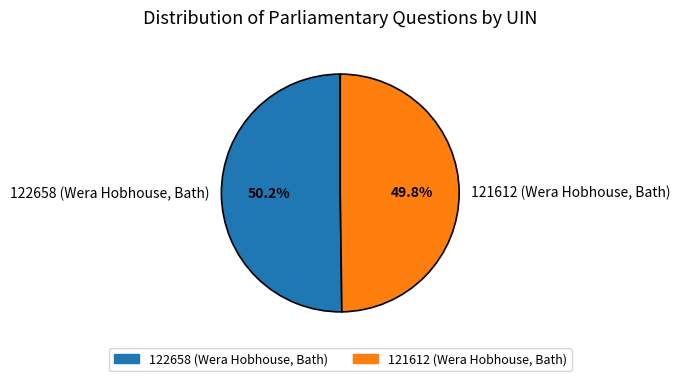

Do 121612 (Wera Hobhouse, Bath) and 122658 (Wera Hobhouse, Bath) together represent more than half of the pie?

Yes